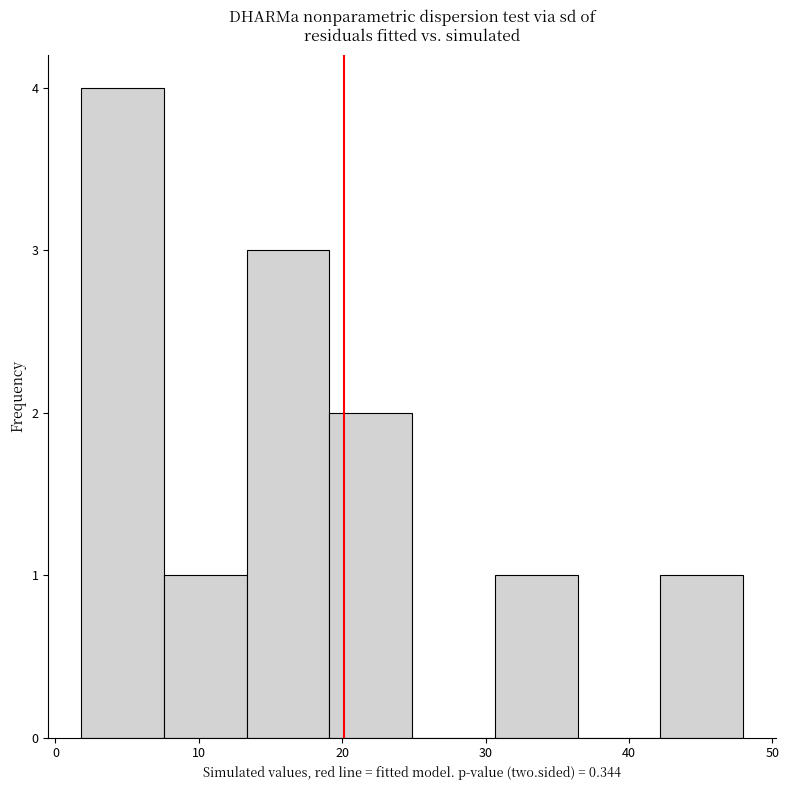

What is the height of the bar covering 19 to 25 on the x-axis? Neither the bar edges nor the heights are printed on the chart, so give them approximately, as read against the axes.

2